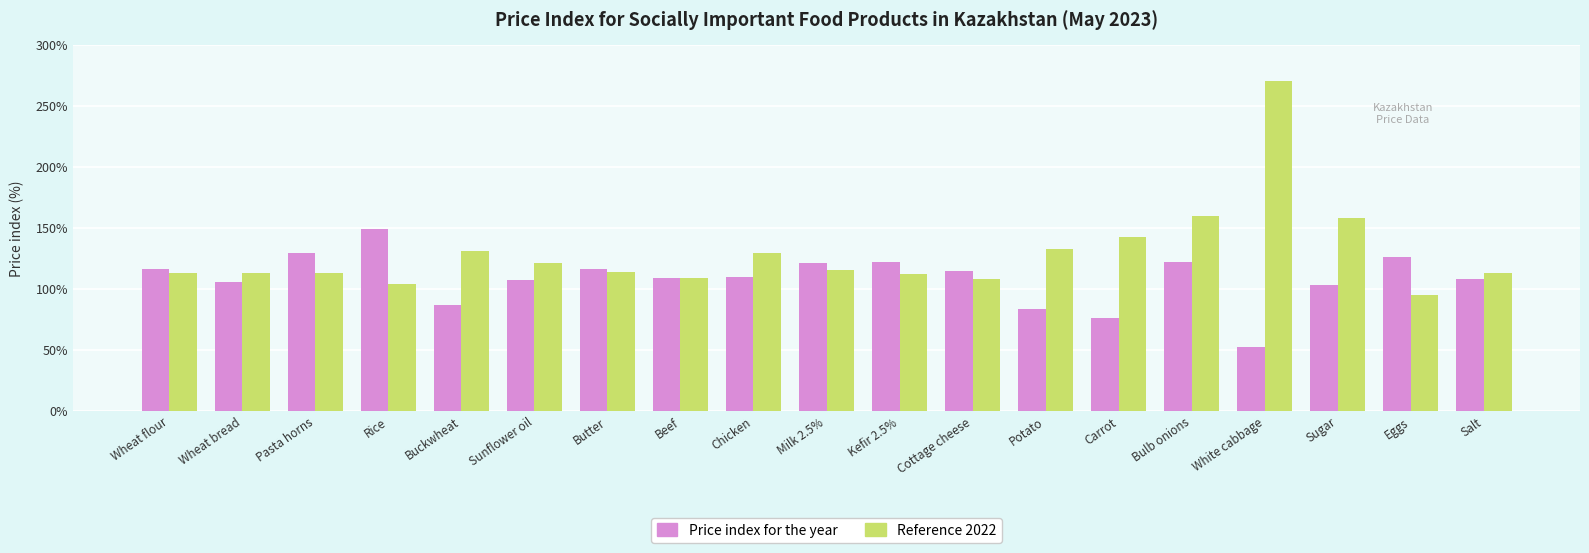

What is the spread (max minus min) of values at Salt?

5.2